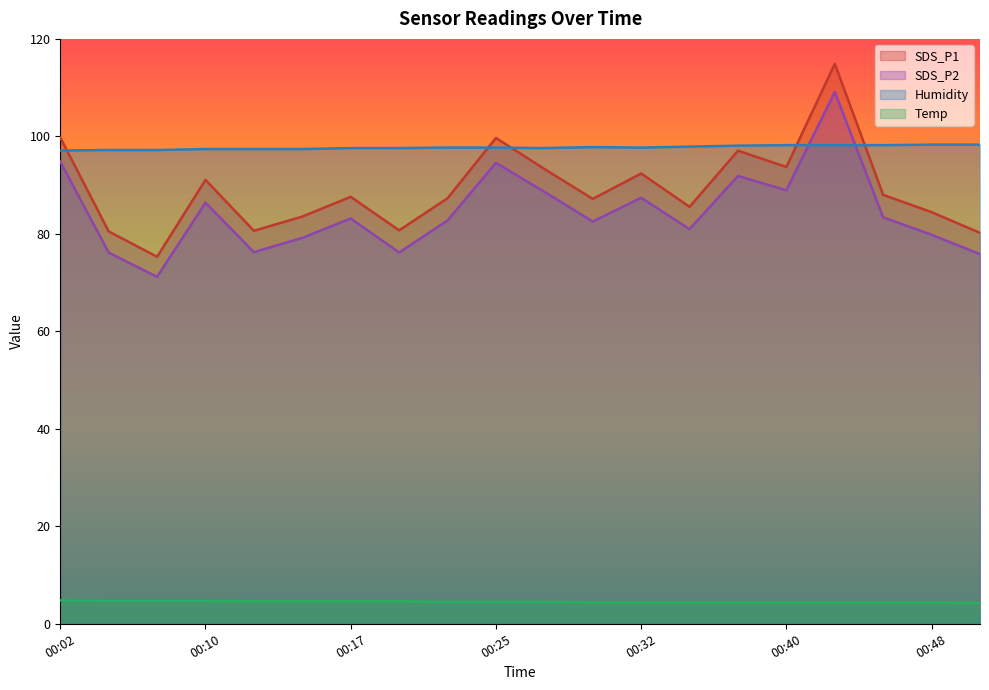

Which category has the lowest value in the SDS_P1 series?

00:07